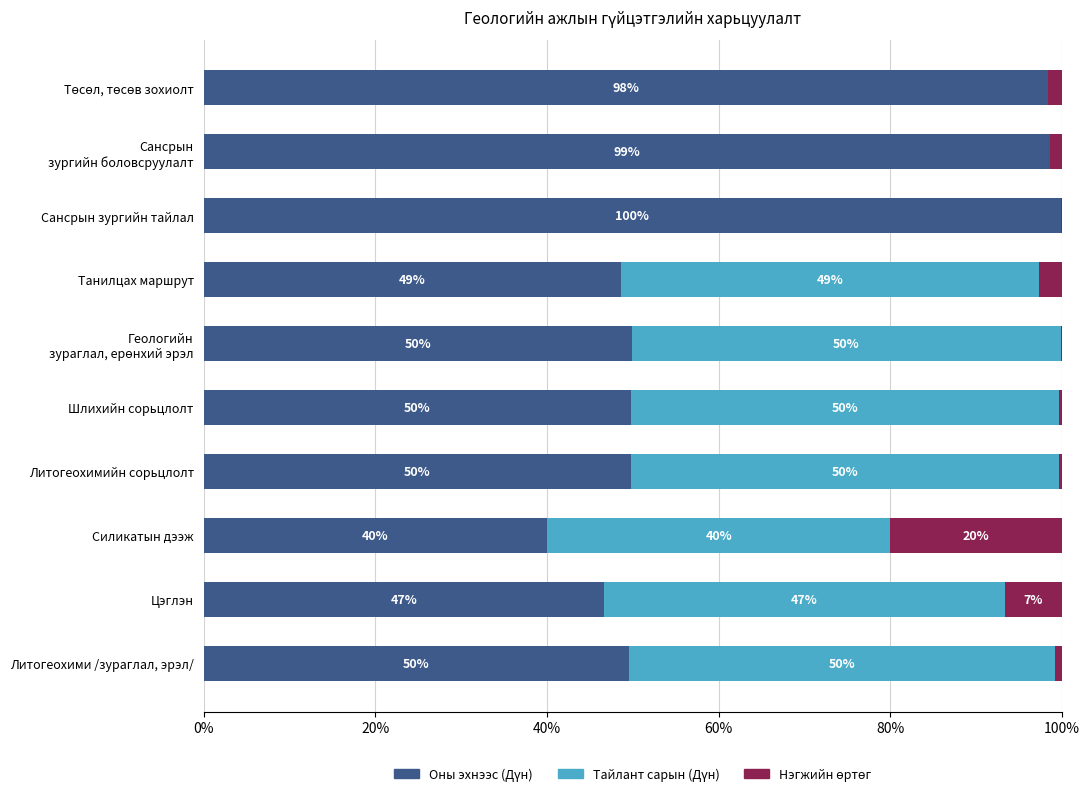

Which series has the widest spread of values?

Оны эхнээс (Дүн)